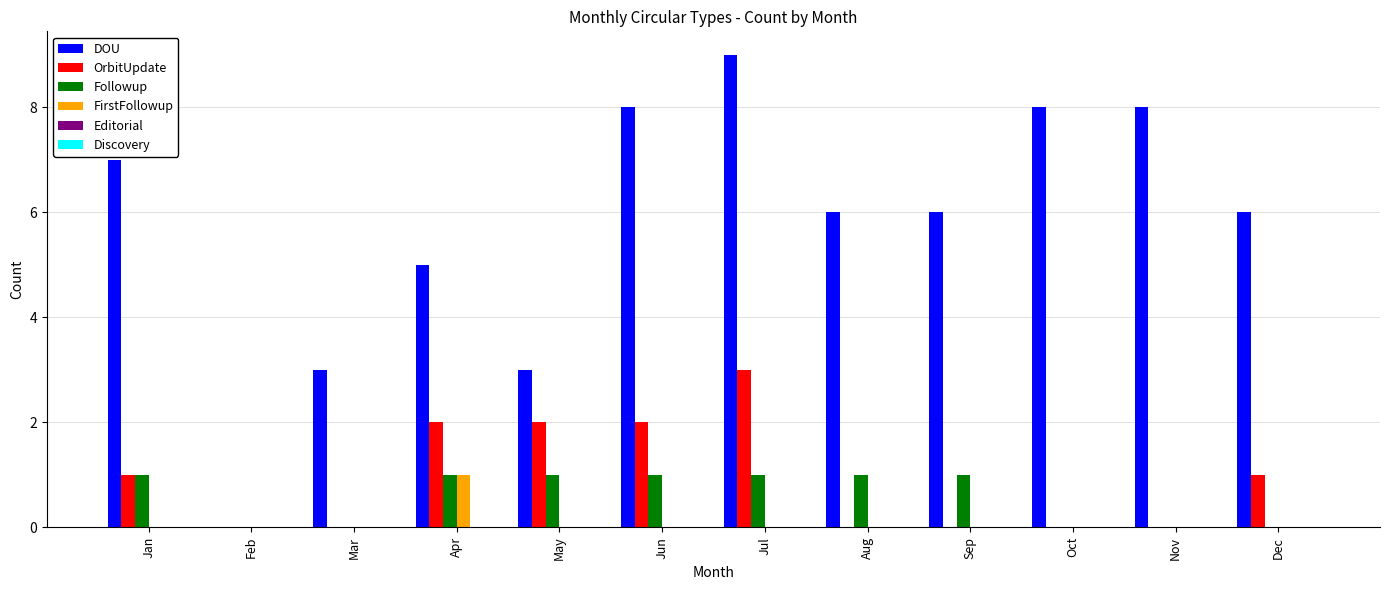

Between Jul and Oct, which series saw the biggest shift?

OrbitUpdate